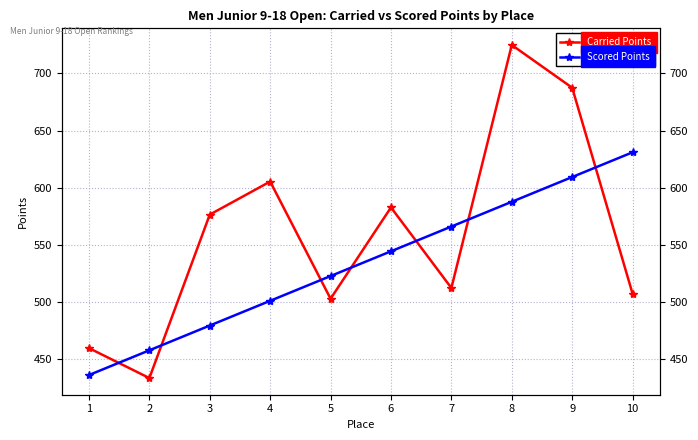

At 5, list the series in order from smallest to largest.

Carried Points, Scored Points